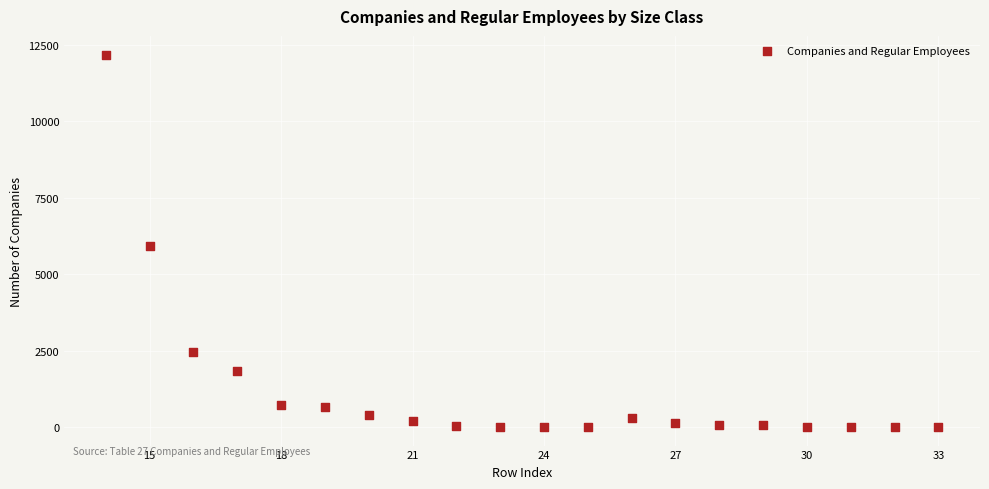

What Y value in the scatter plot is closest to 6090?

5930